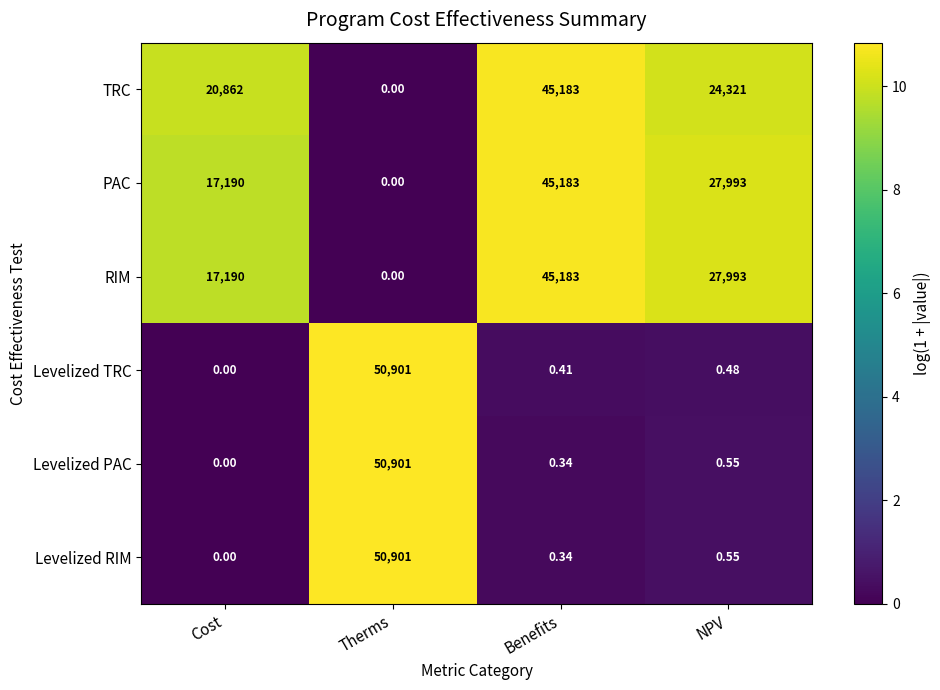

At which label is Levelized PAC closest to 25450?

NPV